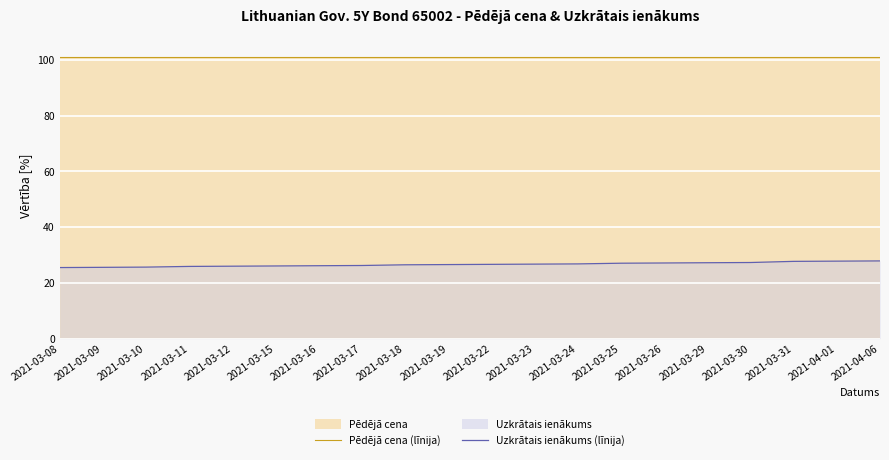

Is it true that Pēdējā cena (līnija) equals 100.8 at 2021-03-23?

True